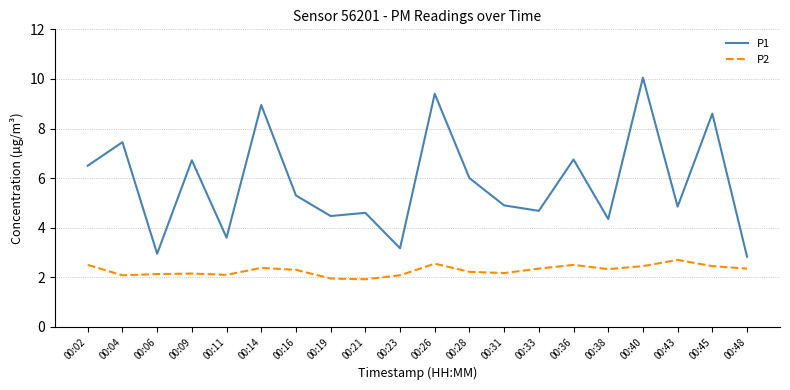

Count the number of categories in the chart.

20